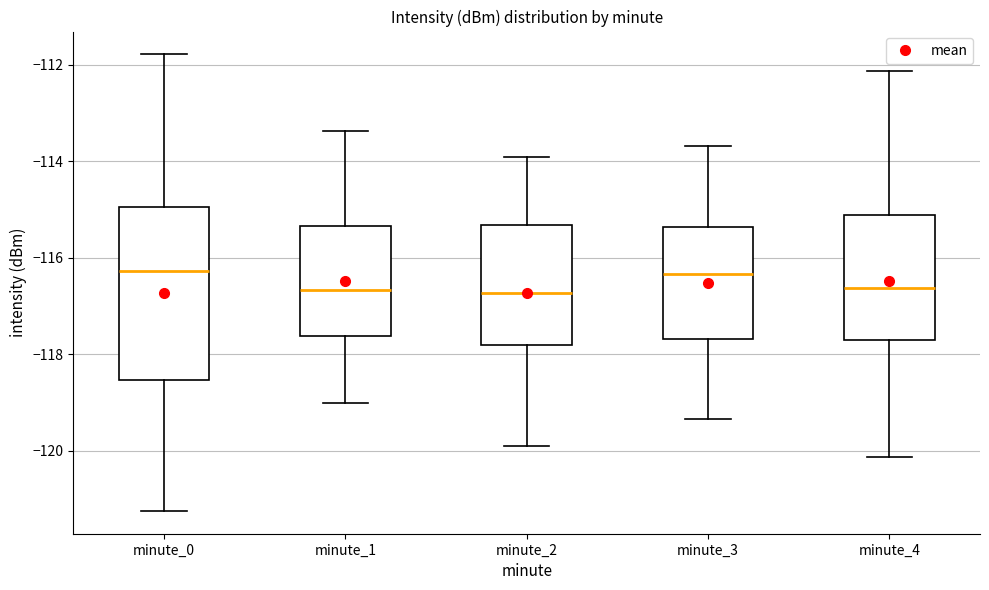

Comparing the boxes themselves (not the whiskers), which one is the tallest?

minute_0